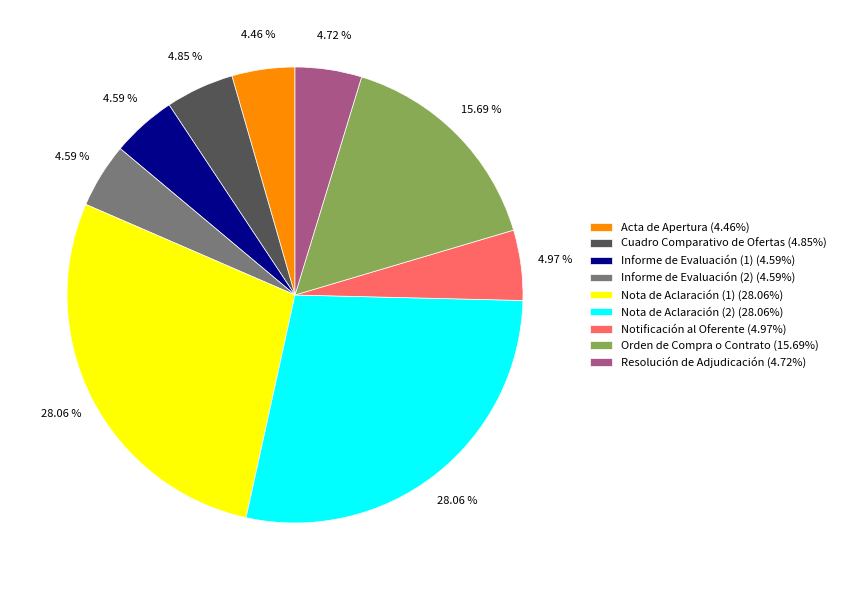

Is the sum of Orden de Compra o Contrato (15.69%) and Informe de Evaluación (1) (4.59%) greater than half?

No